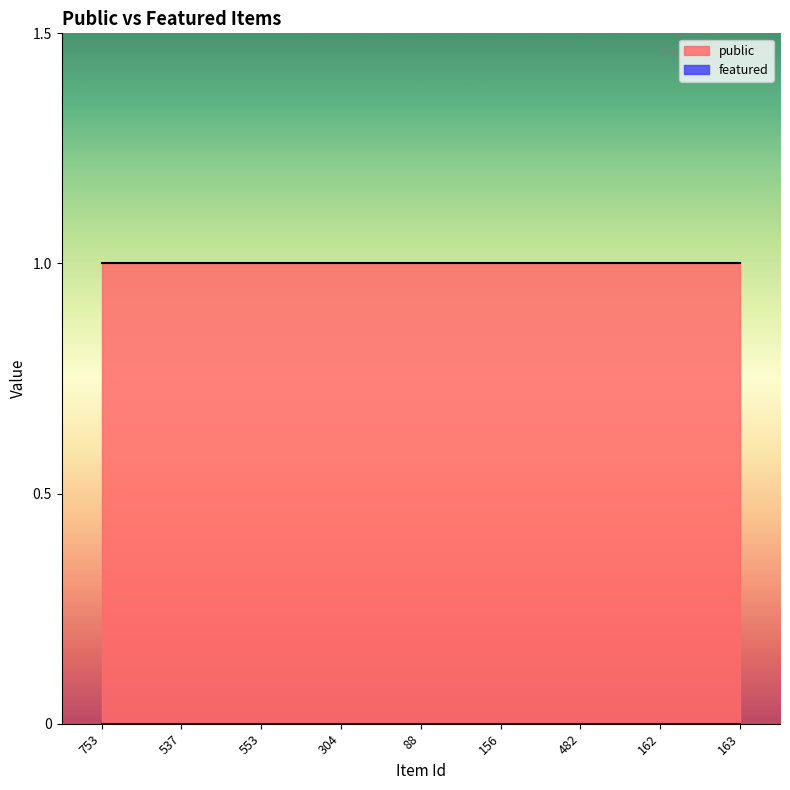

What is the label of the 9th point from the right?

753